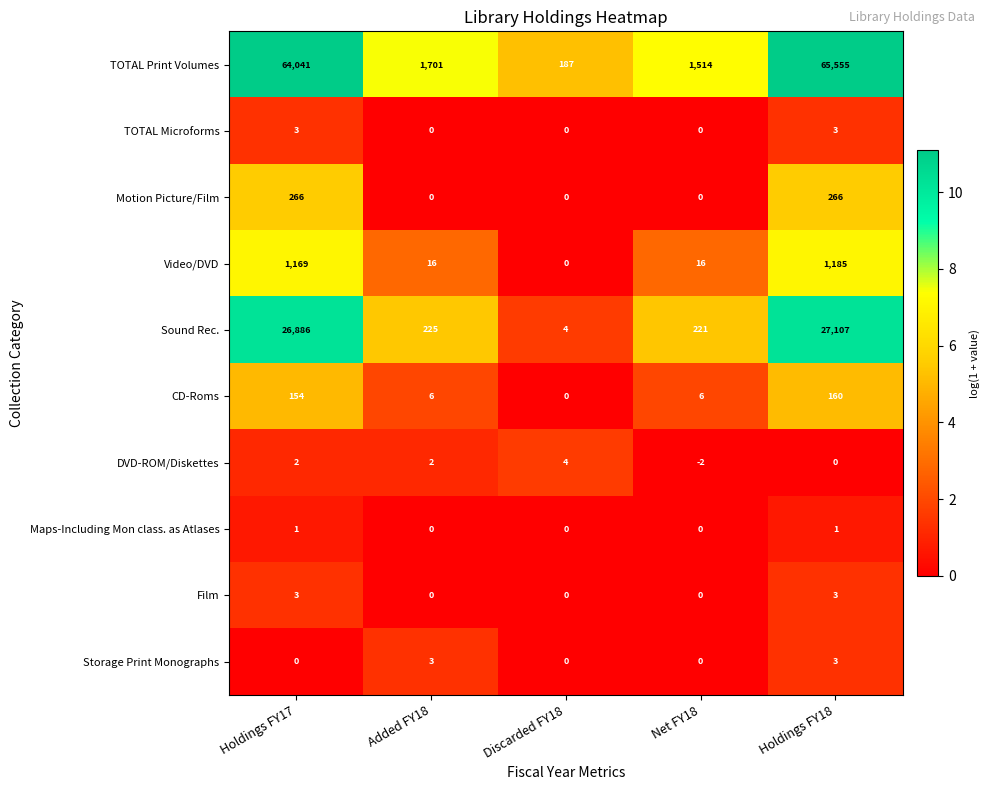

Which series has the largest range (max minus min)?

TOTAL Print Volumes